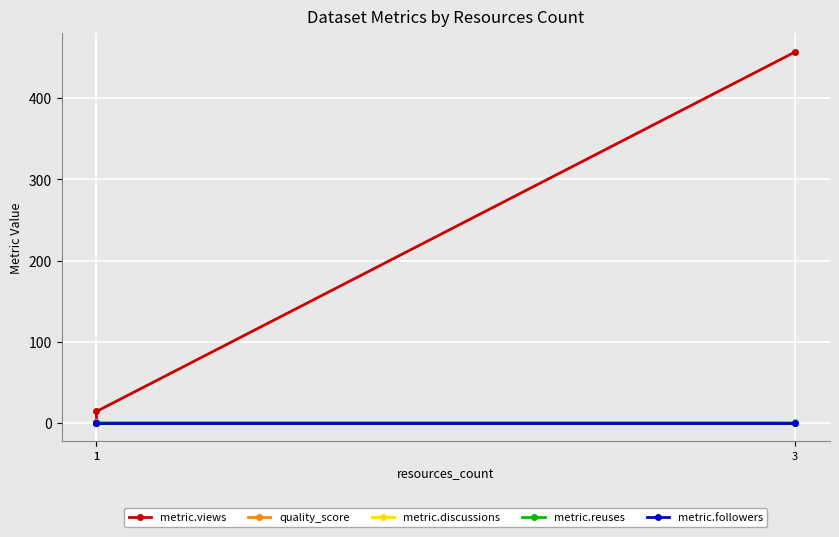

What is the value of the metric.views point at the 3rd from the left?

457.0